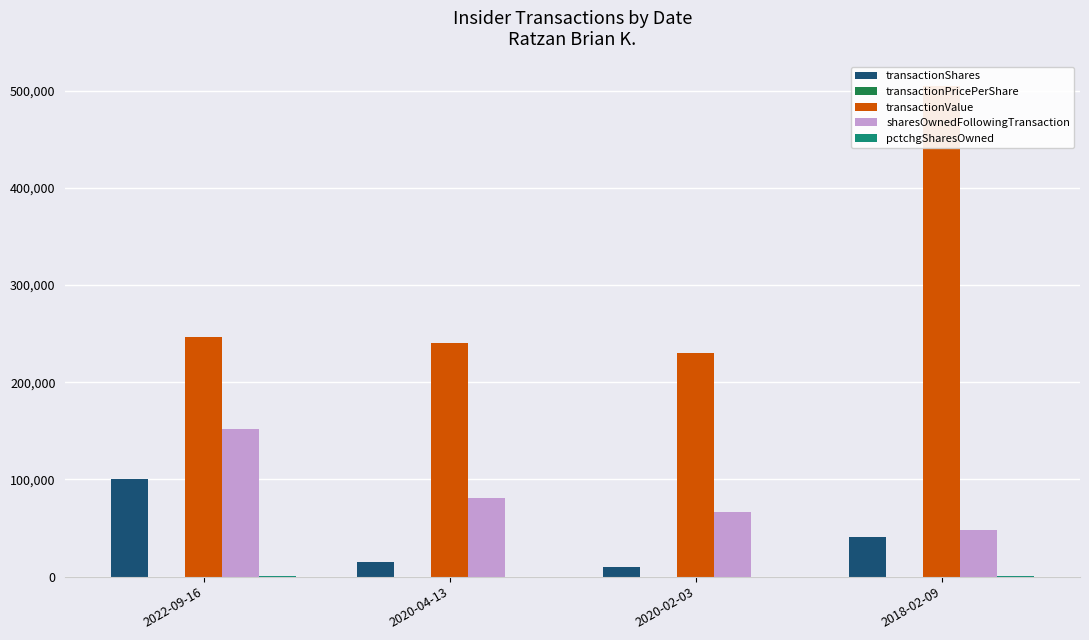

What is the difference between the second highest and minimum values in the transactionShares series?

30710.0